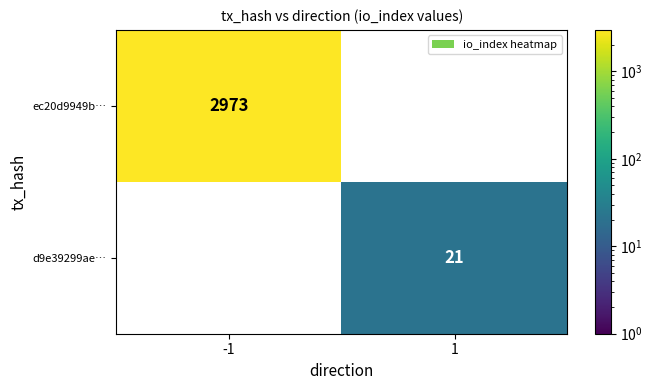

At how many categories does at least one series exceed 2740?

1